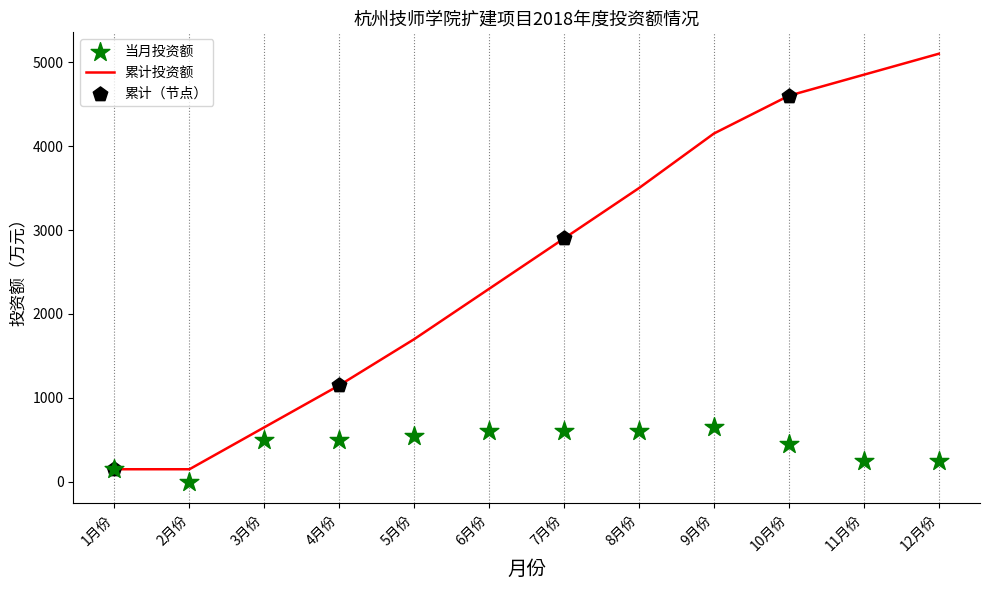

Which series reaches the minimum Y coordinate?

当月投资额